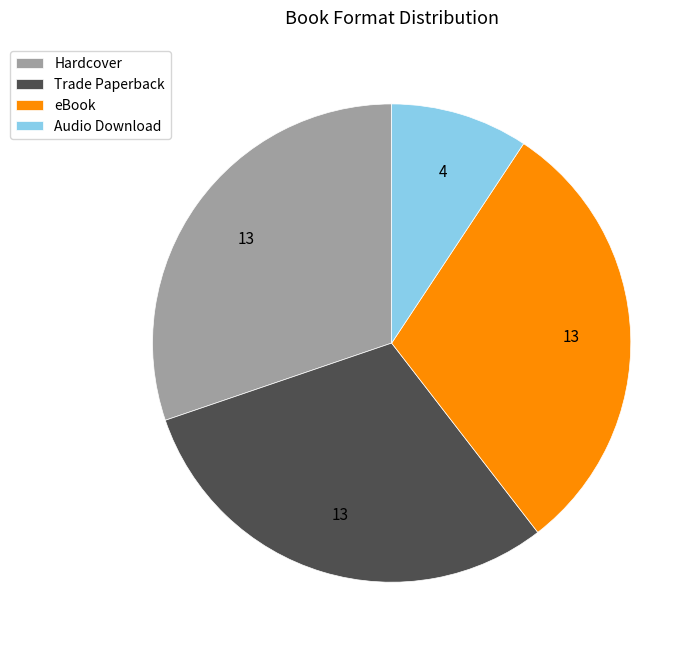

Is Trade Paperback the majority of the pie?

No